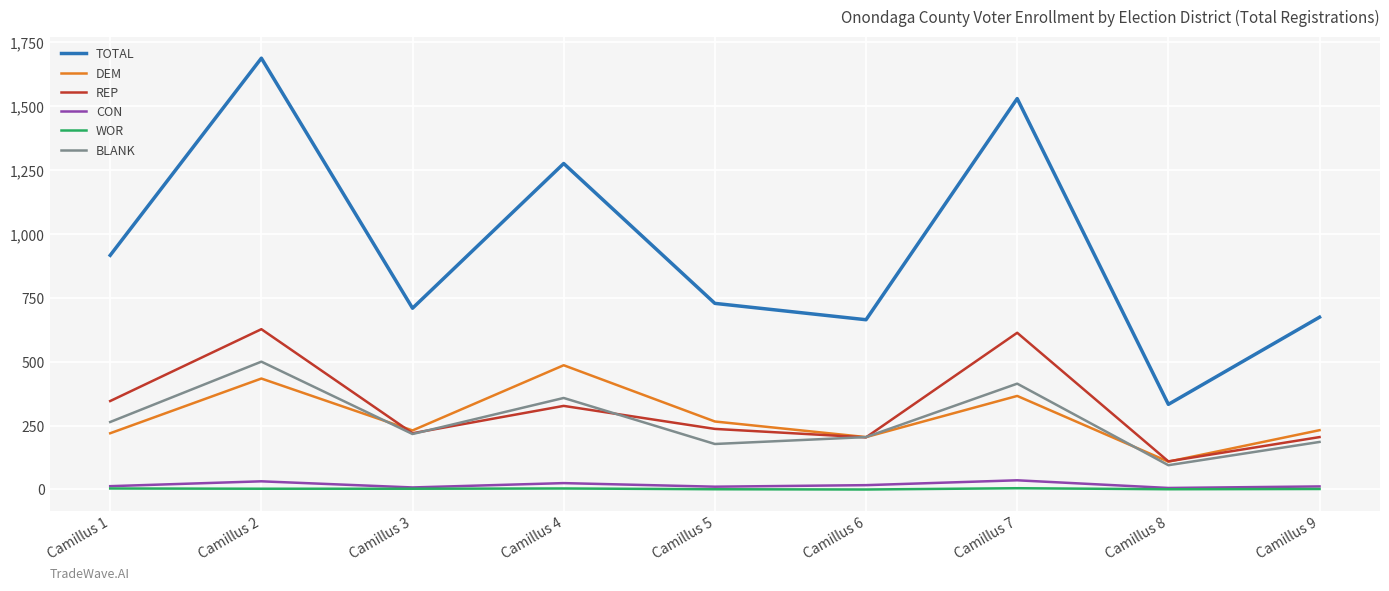

Which series has the largest total across all categories?

TOTAL